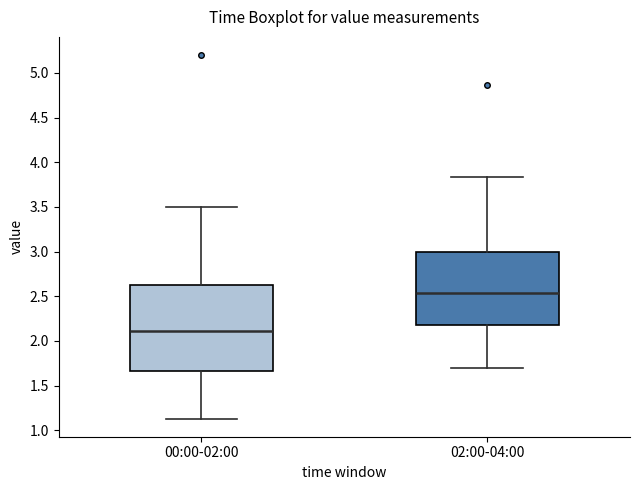

Which box has the lowest median line?

00:00-02:00